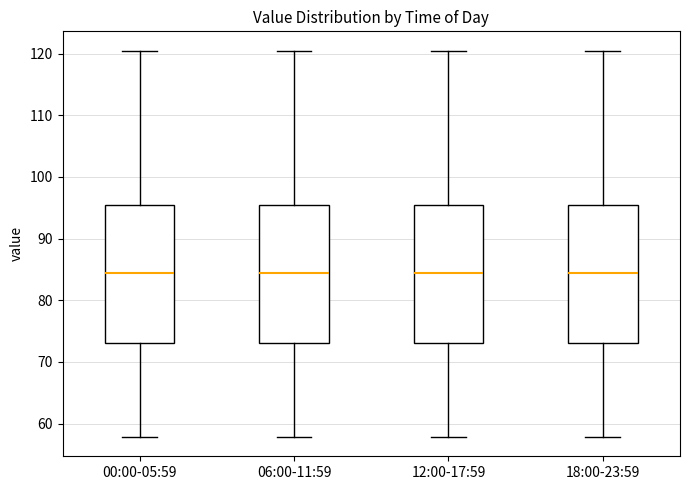

Reading left to right, transcribe this box plot: for each box, give where its median line is, the range the box spans, and where its two whiskers end, as read against the y-axis. The values are not printed on the chart, so give them approximately, as read against the axis.

00:00-05:59: median 84, box 73 to 95, whiskers 58 to 120
06:00-11:59: median 84, box 73 to 95, whiskers 58 to 120
12:00-17:59: median 84, box 73 to 95, whiskers 58 to 120
18:00-23:59: median 84, box 73 to 95, whiskers 58 to 120